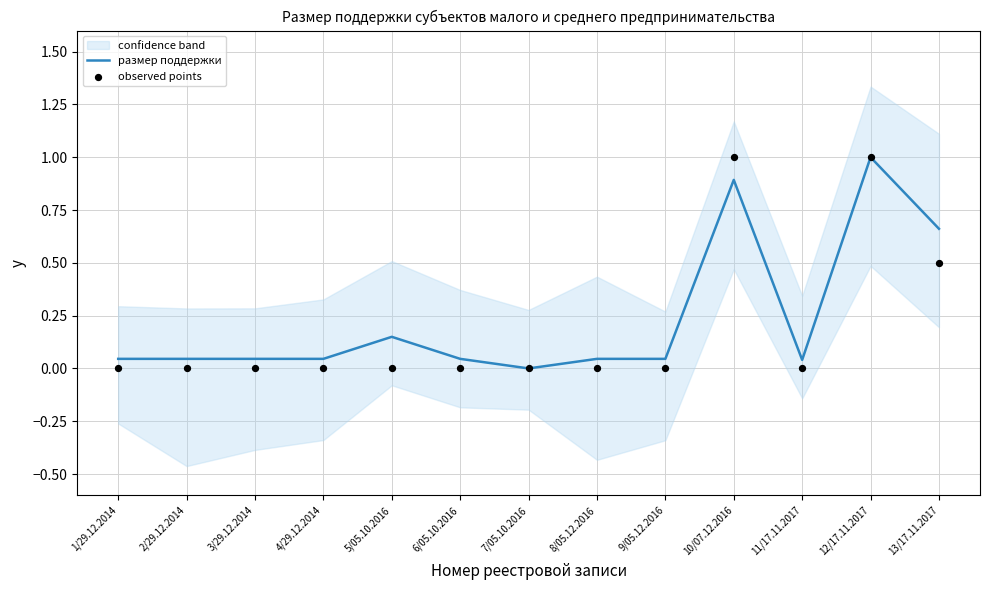

At which category is the sum across all series the highest?

12/17.11.2017